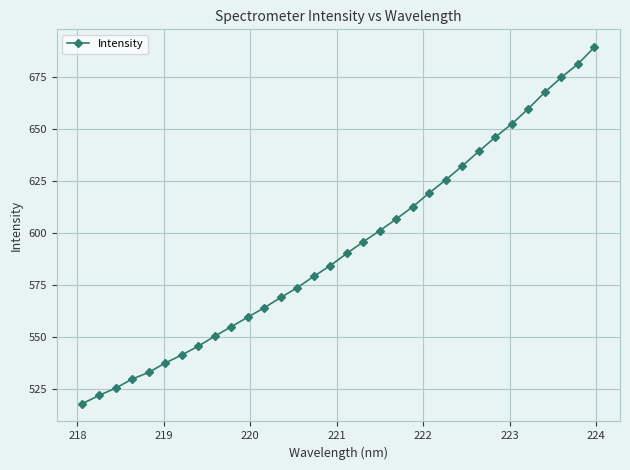

What is the sum of all values?

18978.4